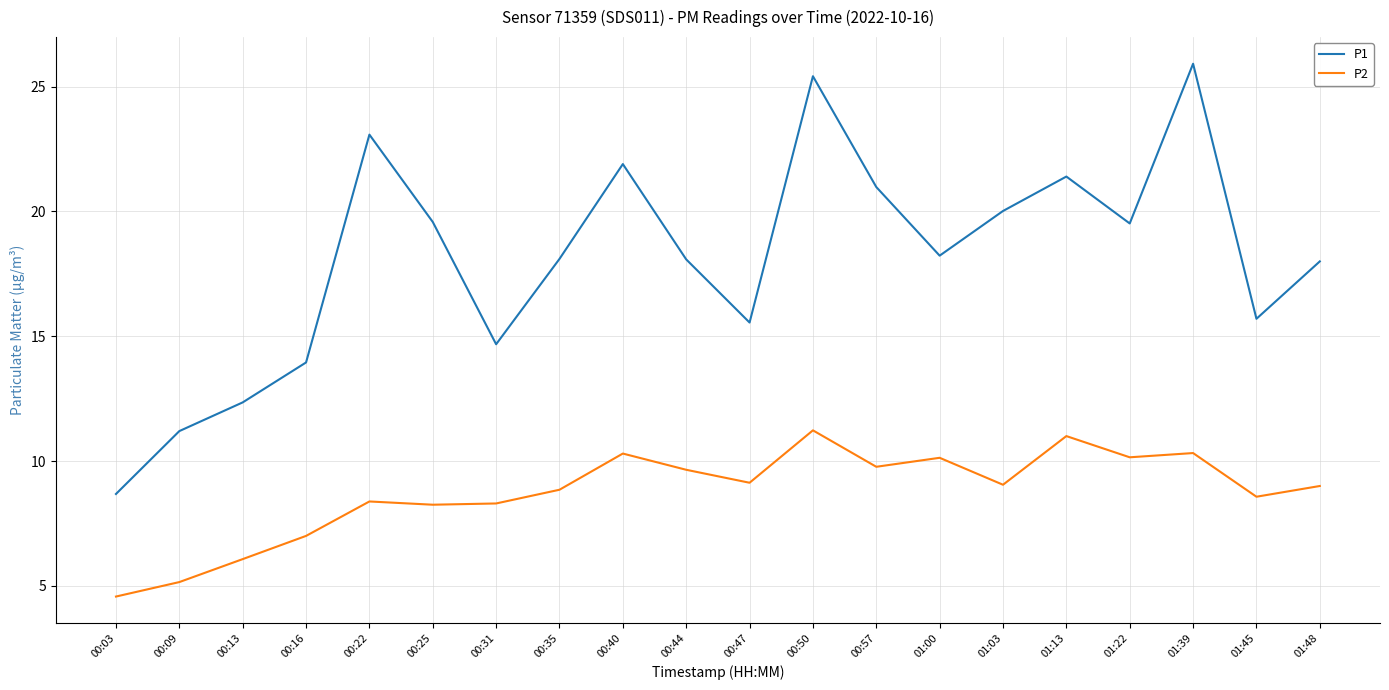

In P2, how many points are lower than both neighbors (excluding endpoints)?

6